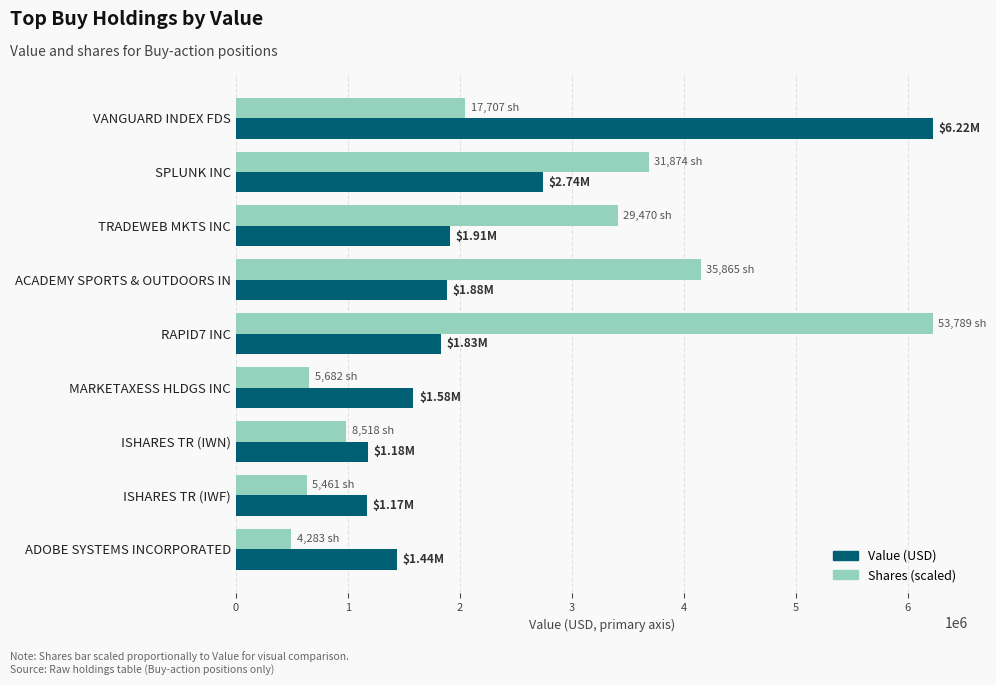

Rank the series at RAPID7 INC from highest to lowest value.

Shares (scaled), Value (USD)